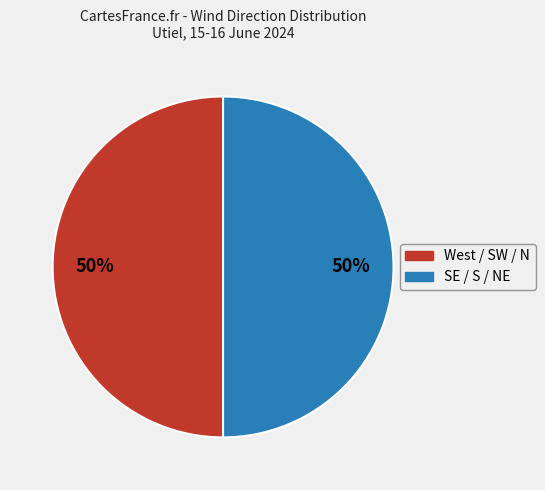

To the nearest percent, what is the average slice percentage?

50%